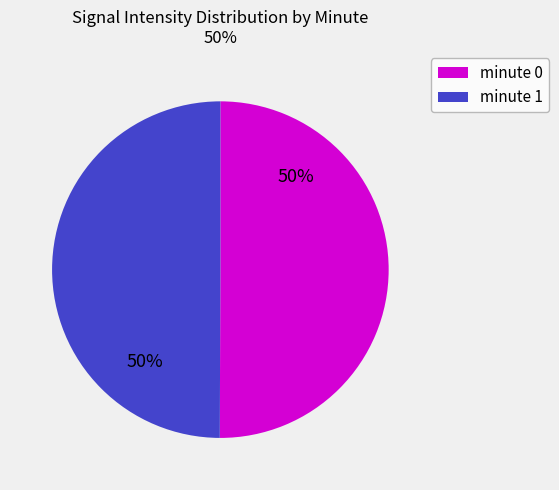

To the nearest percent, what percentage of the pie is minute 1?

50%